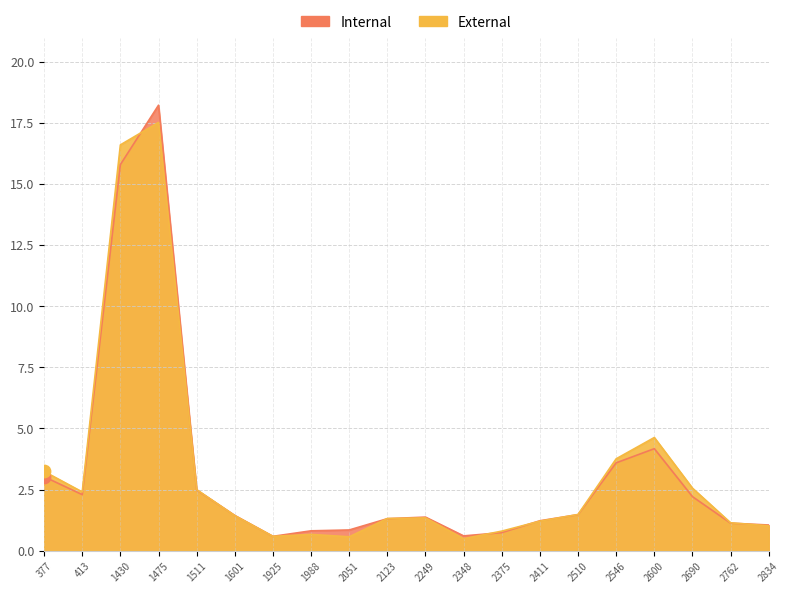

Which series contains the lowest Y value?

rade9_mult_nadir_norm